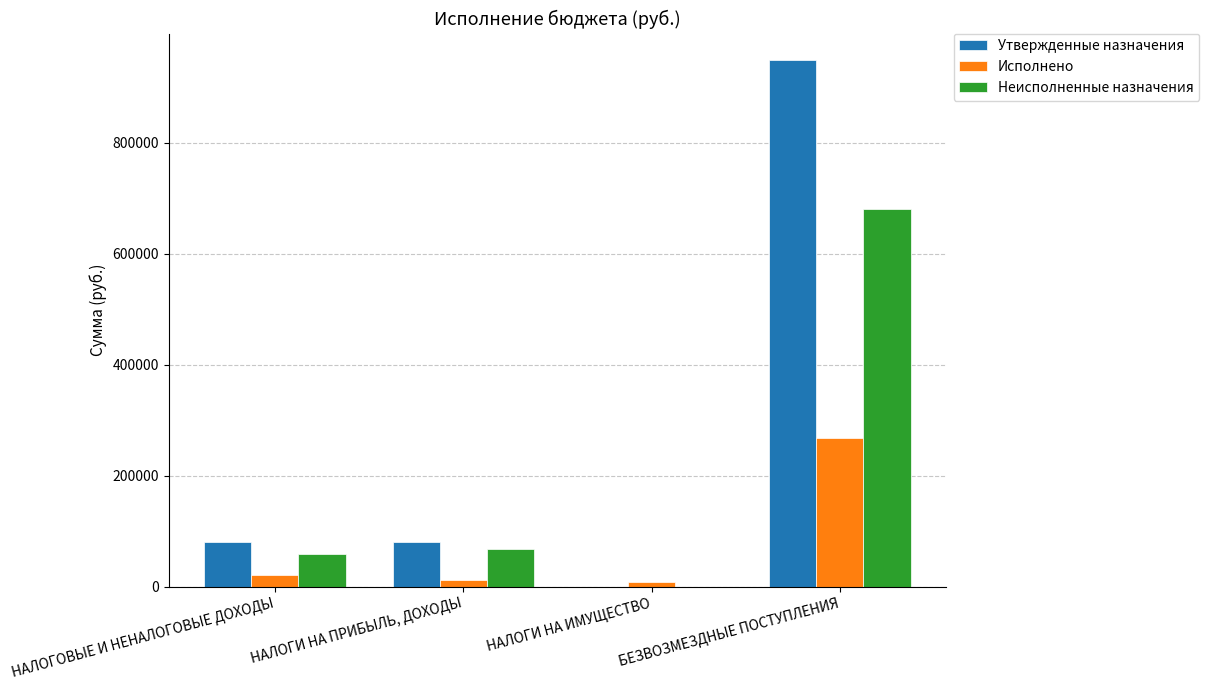

The Утвержденные назначения series shows -396997.3 at НАЛОГИ НА ИМУЩЕСТВО. True or false?

False